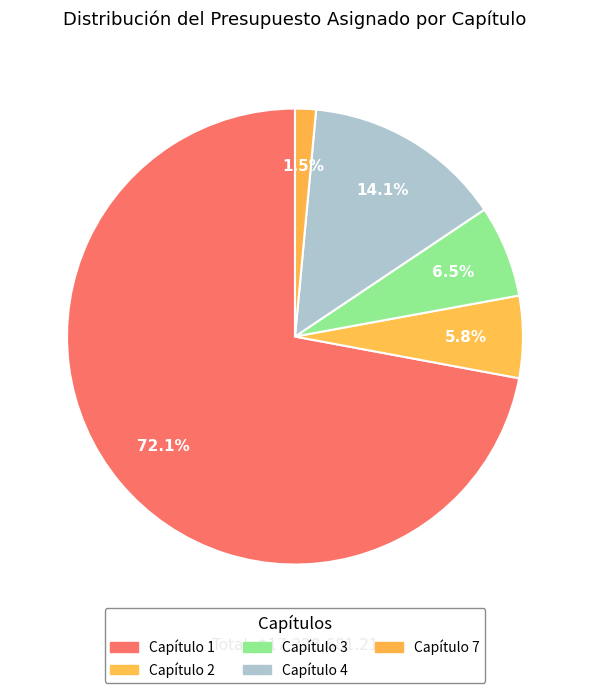

How many segments does this pie chart have?

5